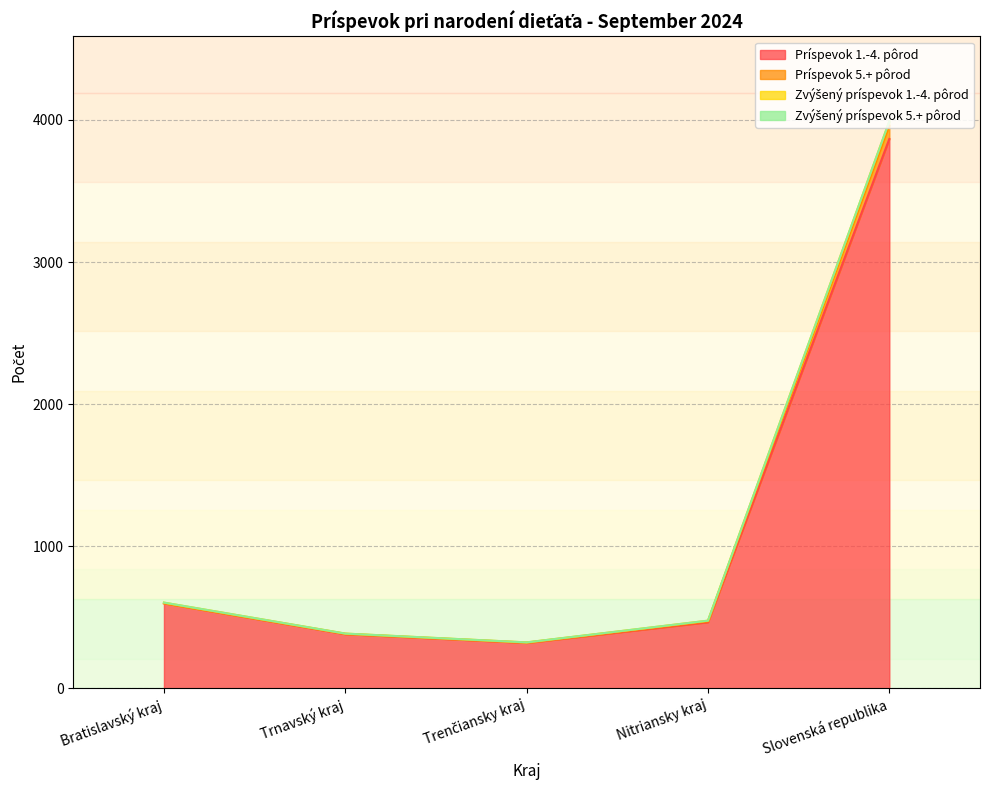

At which label does Príspevok 1.-4. pôrod reach its peak?

Slovenská republika